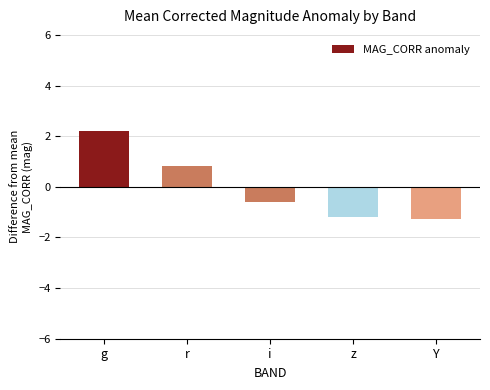

Where does the data first go above 0?

g